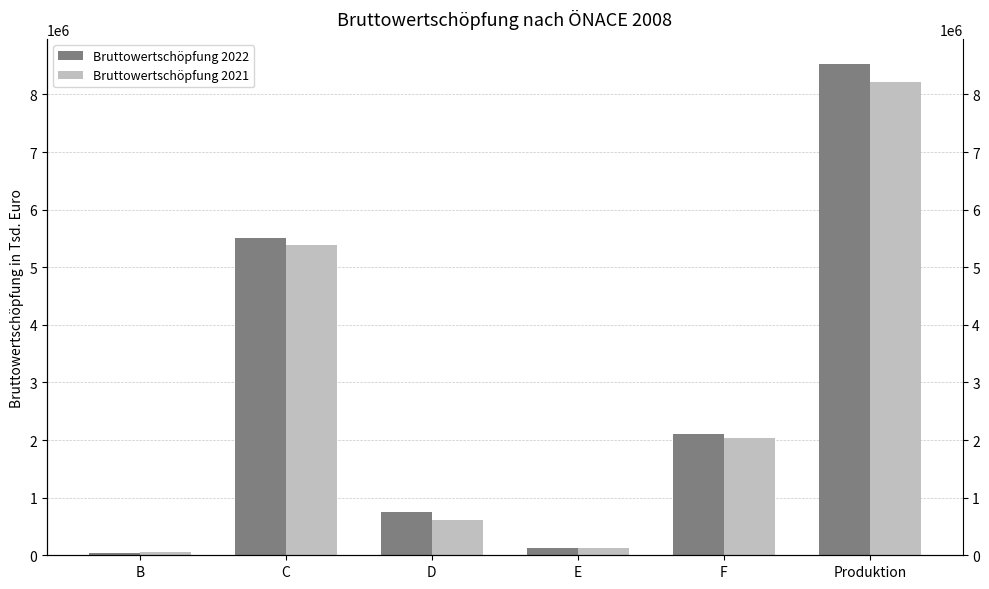

What are all the series names shown in the legend?

Bruttowertschöpfung 2022, Bruttowertschöpfung 2021